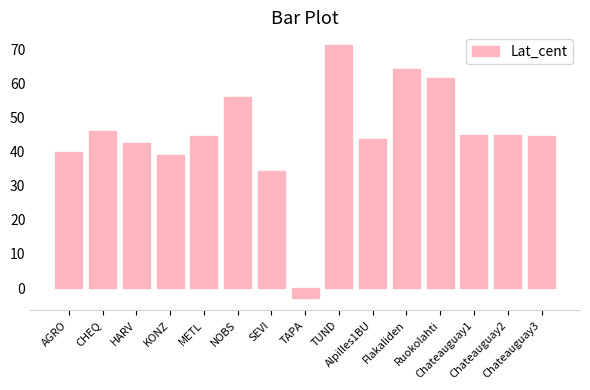

What is the average value?

45.0